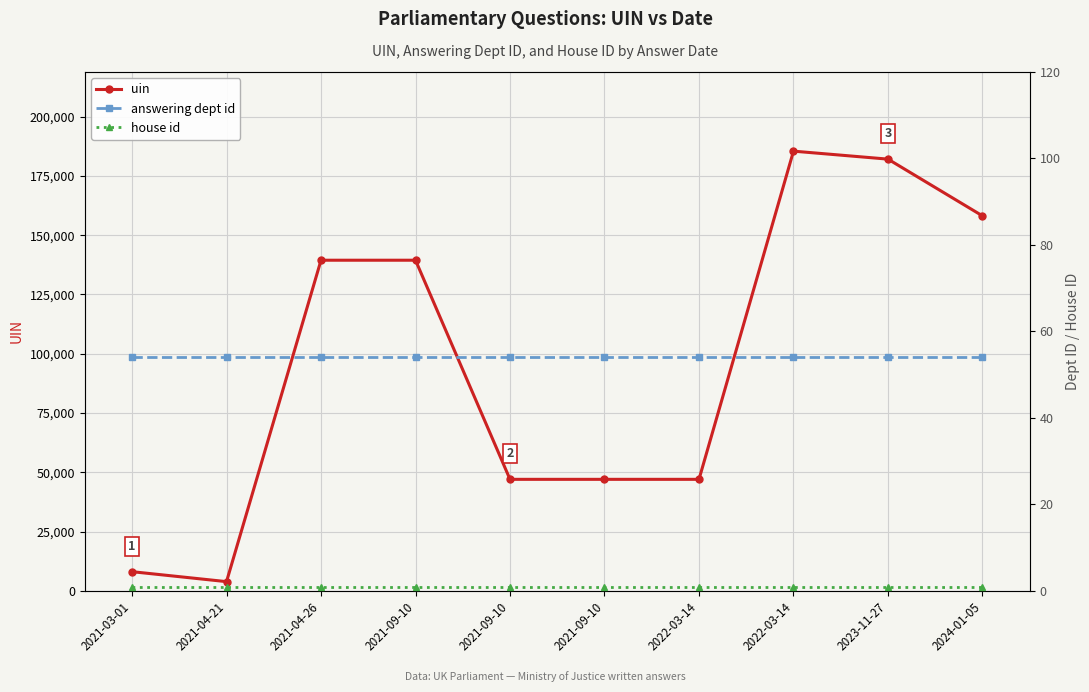

The uin series shows 264894 at 2024-01-05. True or false?

False